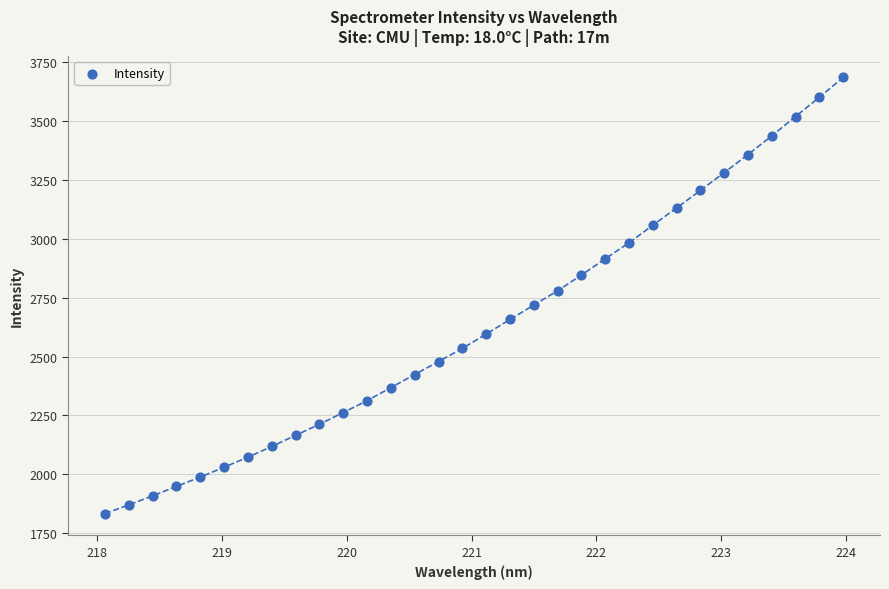

What is the range of Y values (max minus min)?

1850.7